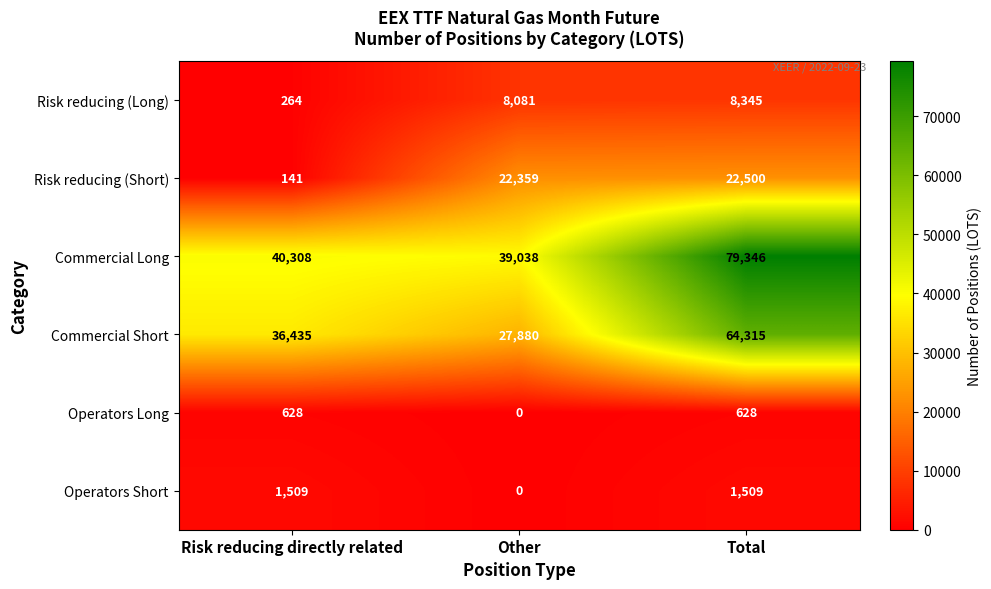

How many data points in Operators Short are less than 1509?

1